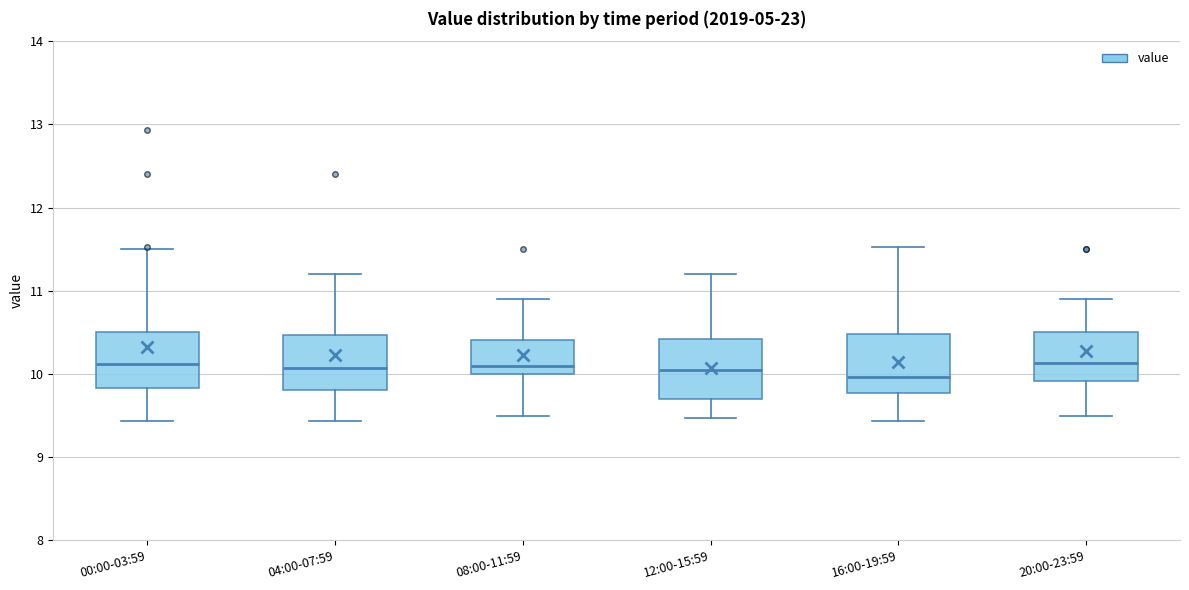

Reading left to right, transcribe this box plot: for each box, give where its median line is, the range the box spans, and where its two whiskers end, as read against the y-axis. The values are not printed on the chart, so give them approximately, as read against the axis.

00:00-03:59: median 10.1, box 9.8 to 10.5, whiskers 9.4 to 11.5
04:00-07:59: median 10.1, box 9.8 to 10.5, whiskers 9.4 to 11.2
08:00-11:59: median 10.1, box 10.0 to 10.4, whiskers 9.5 to 10.9
12:00-15:59: median 10.1, box 9.7 to 10.4, whiskers 9.5 to 11.2
16:00-19:59: median 10.0, box 9.8 to 10.5, whiskers 9.4 to 11.5
20:00-23:59: median 10.1, box 9.9 to 10.5, whiskers 9.5 to 10.9